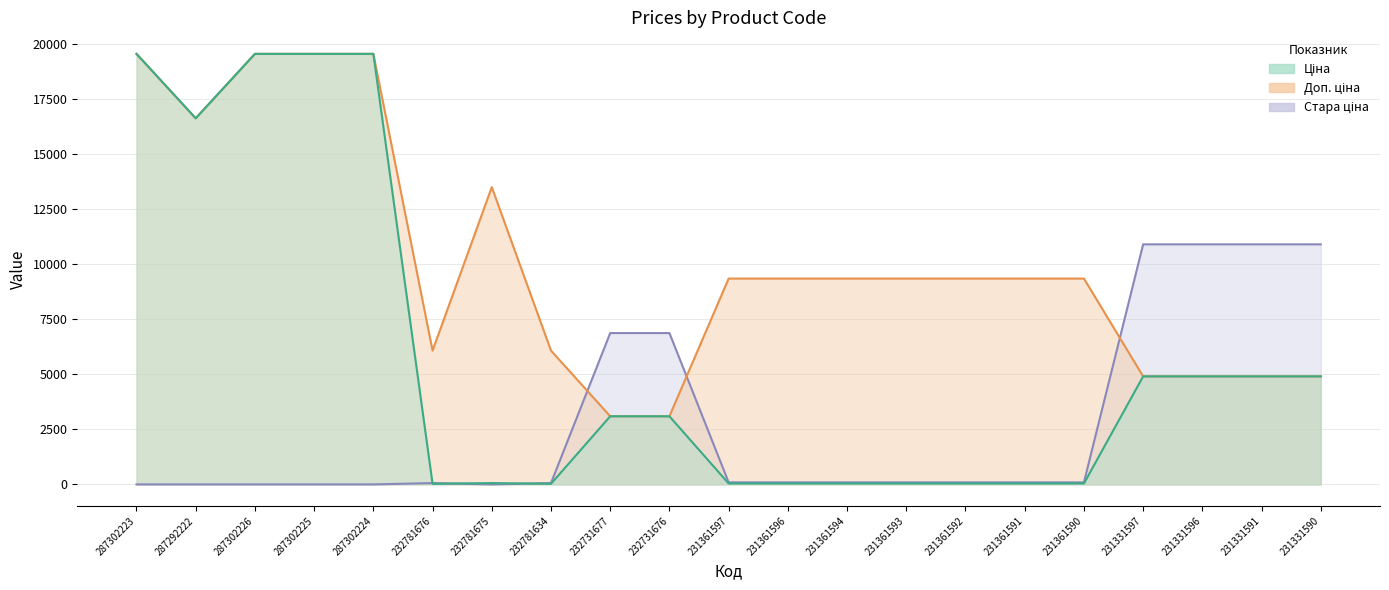

What is the label of the 17th point from the left?

231361590